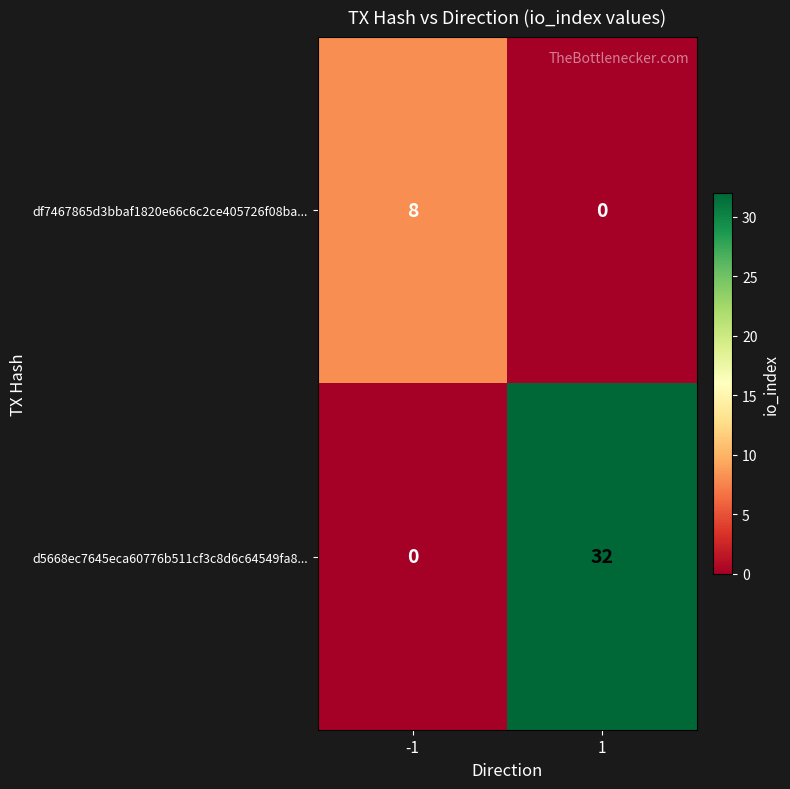

Which series has the largest total across all categories?

d5668ec7645eca60776b511cf3c8d6c64549fa8...